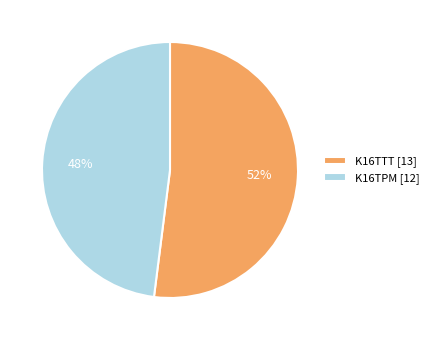

Rank the categories by value from highest to lowest.

K16TTT, K16TPM